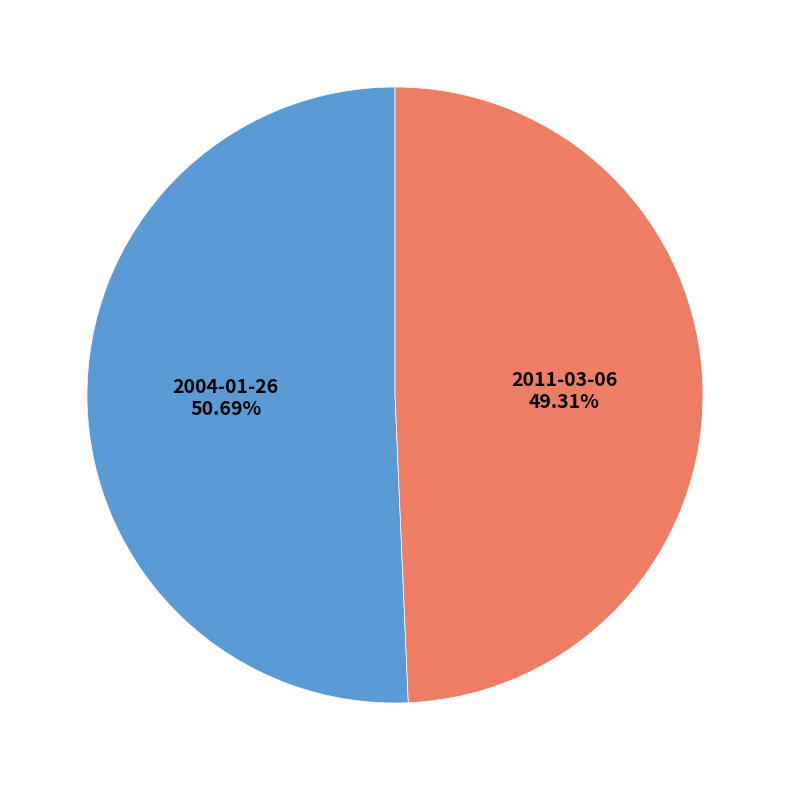

To the nearest percent, what is the combined percentage of 2004-01-26 and 2011-03-06?

100%